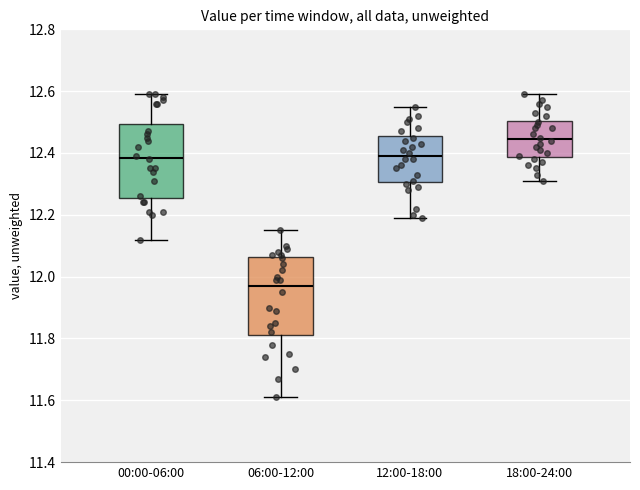

Reading left to right, read every box against the y-axis: the position of its median line, the range the box covers, and the ends of its whiskers. The values are not printed on the chart, so give them approximately, as read against the axis.

00:00-06:00: median 12.38, box 12.26 to 12.50, whiskers 12.12 to 12.60
06:00-12:00: median 11.98, box 11.82 to 12.06, whiskers 11.62 to 12.16
12:00-18:00: median 12.40, box 12.30 to 12.46, whiskers 12.20 to 12.56
18:00-24:00: median 12.44, box 12.38 to 12.50, whiskers 12.32 to 12.60